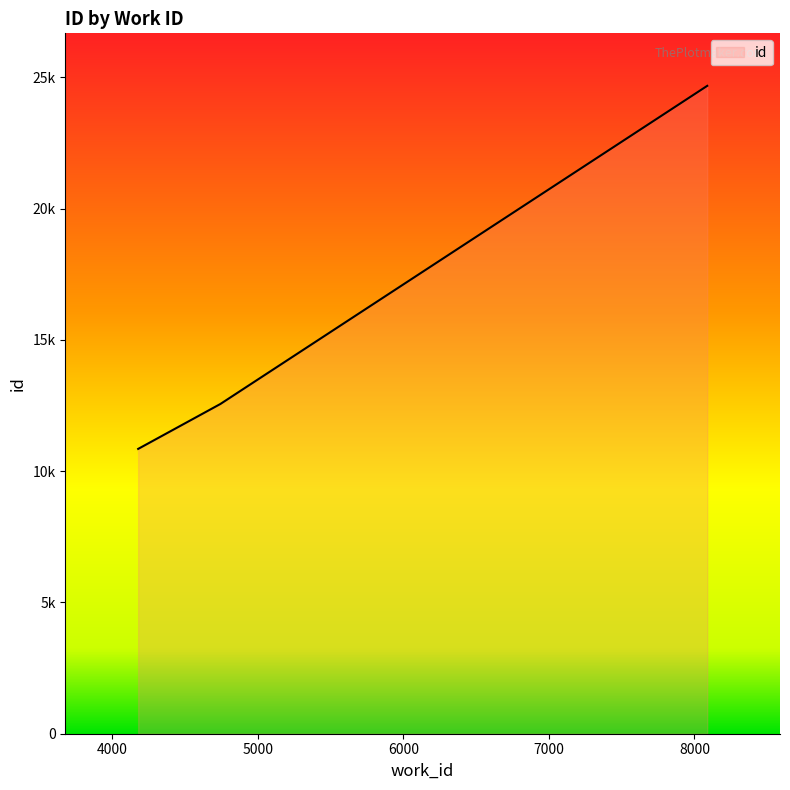

Does the chart display data point markers on the line(s)?

No